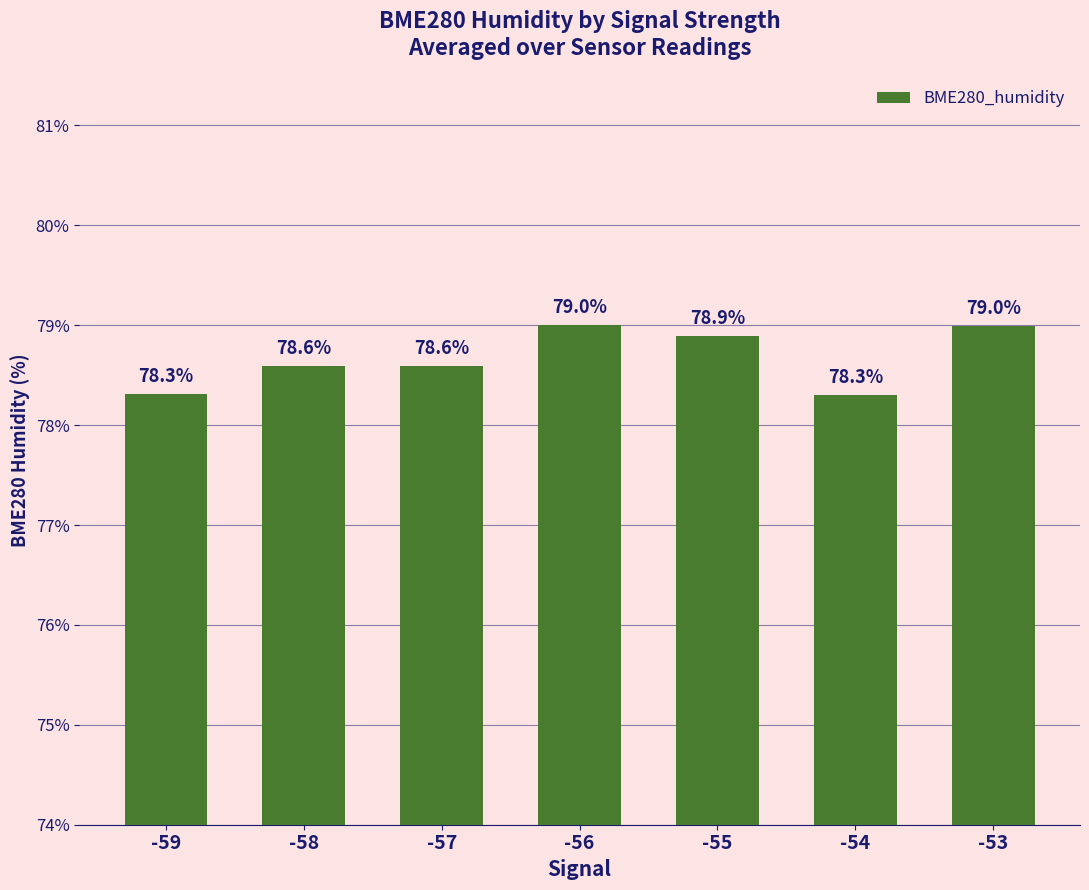

Which has a higher value, -55 or -58?

-55